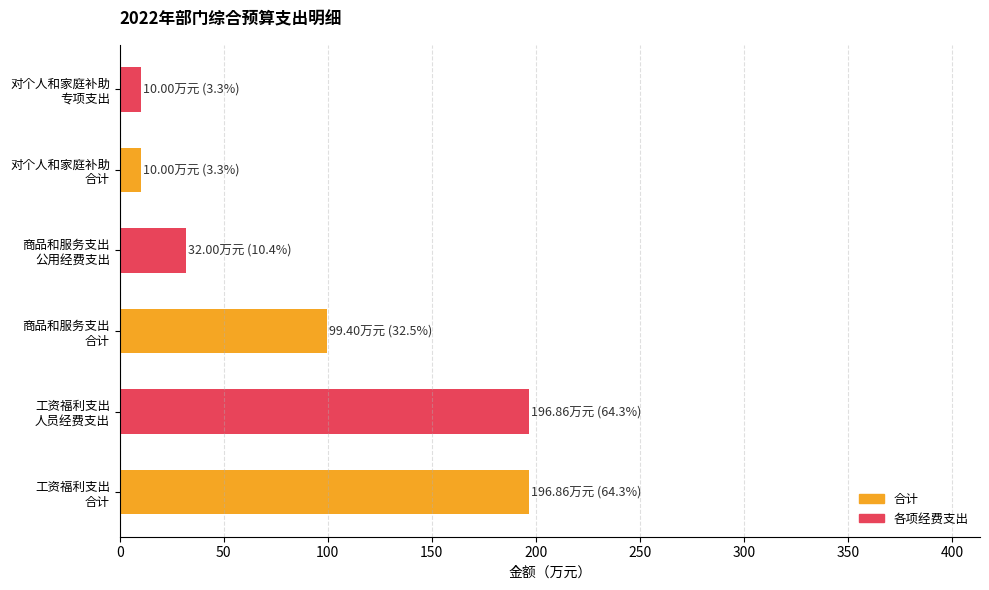

How many data points are above 99?

3